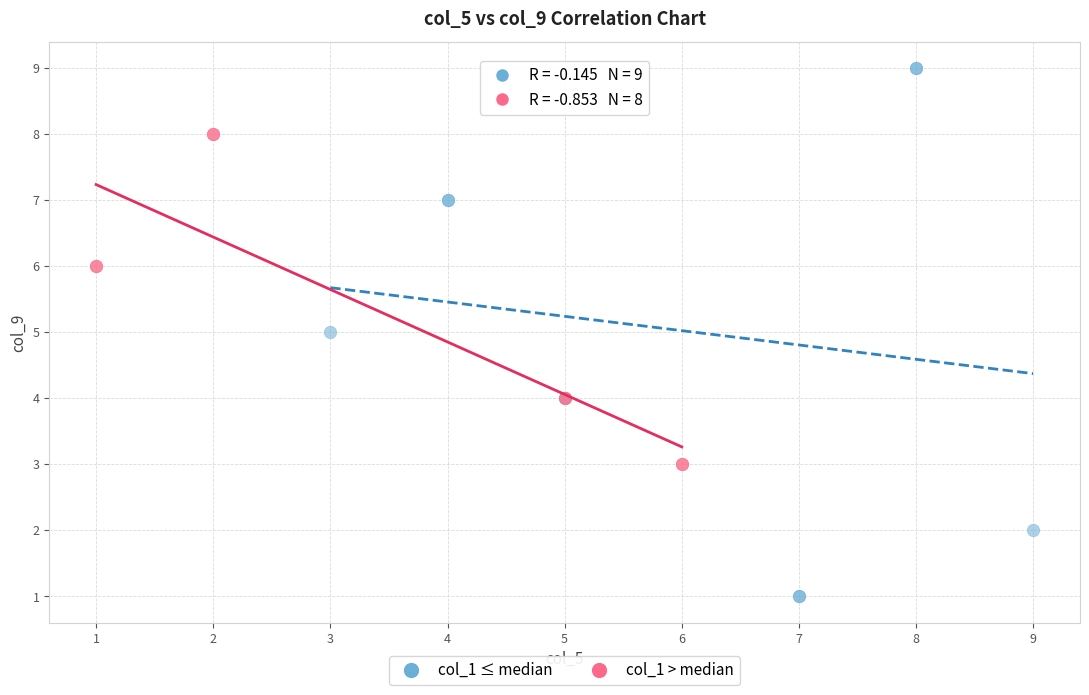

Which series reaches the minimum Y coordinate?

col_1 ≤ median